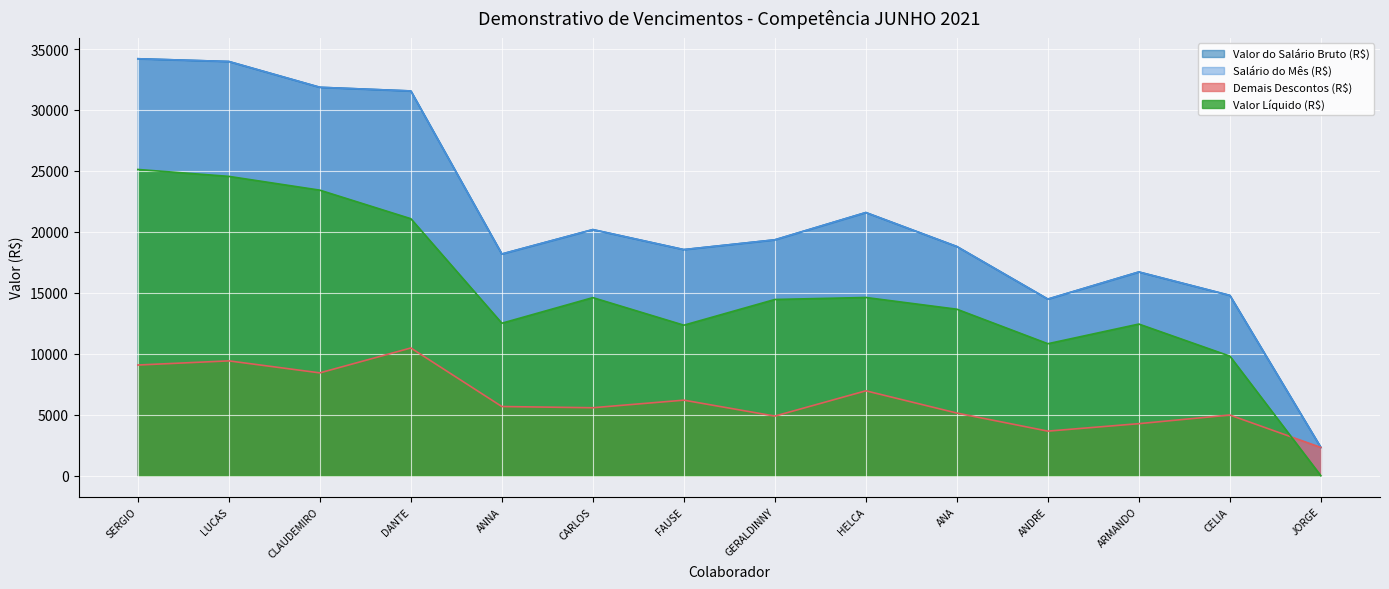

What is the difference between the second highest and minimum values in the Valor Líquido (R$) series?

24553.2